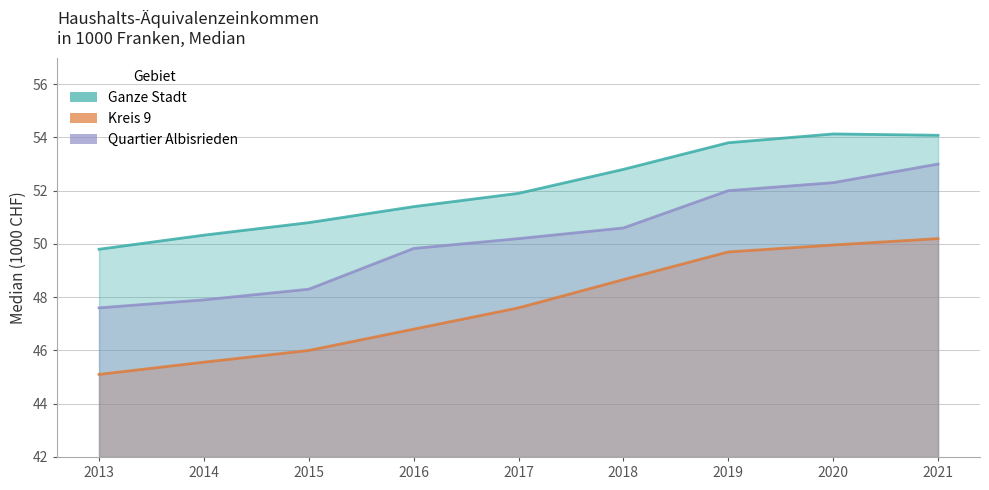

At which label does Kreis 9 reach its peak?

2021